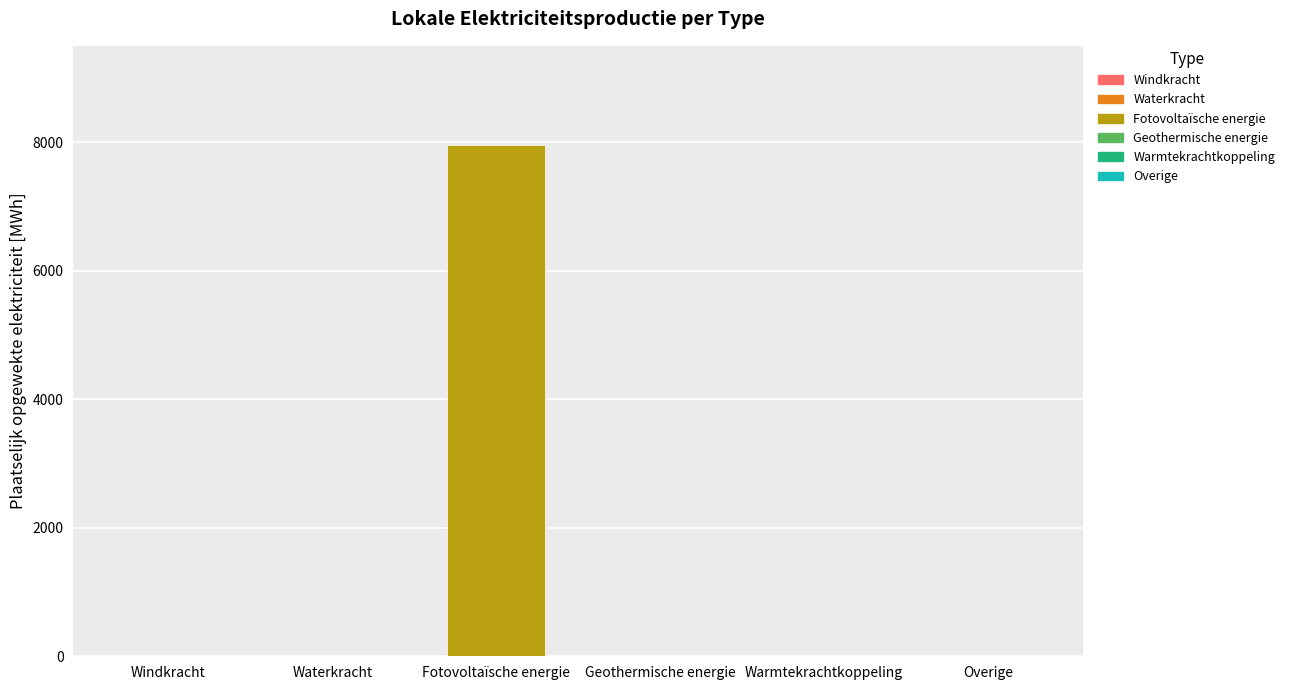

At which category is the sum across all series the highest?

Fotovoltaïsche energie